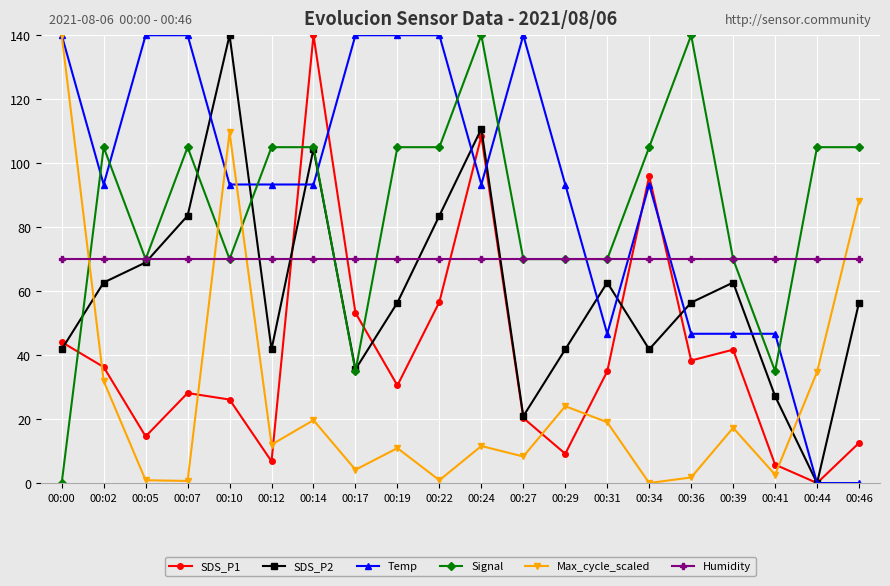

What is the difference between the second highest and minimum values in the SDS_P1 series?

108.5